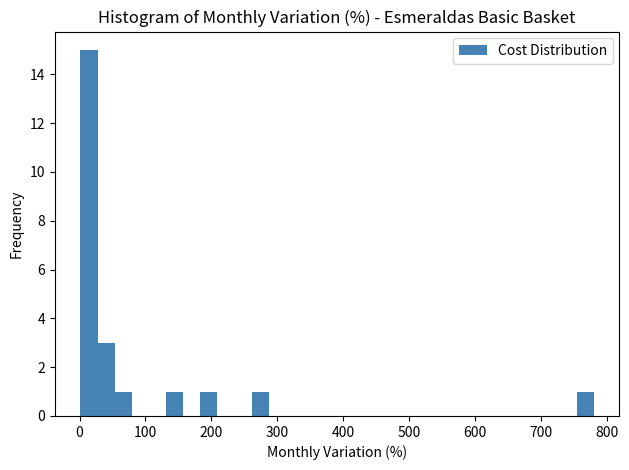

Read against the x-axis, roughly where is the centre of the tallest bar?

10